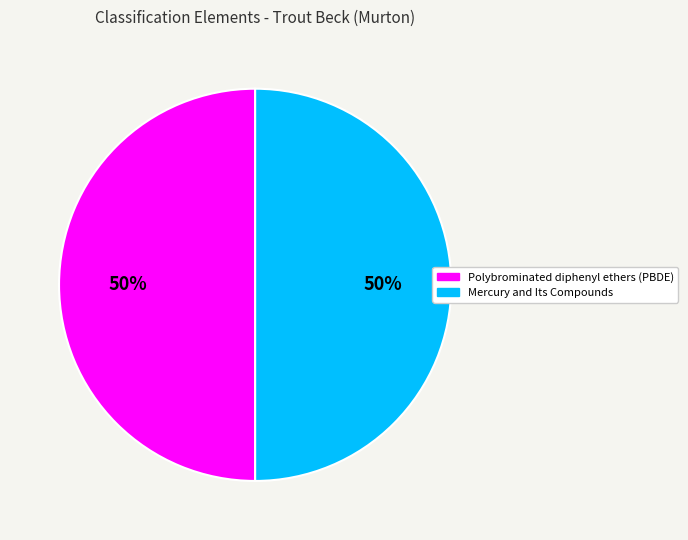

Do Mercury and Its Compounds and Polybrominated diphenyl ethers (PBDE) together represent more than half of the pie?

Yes